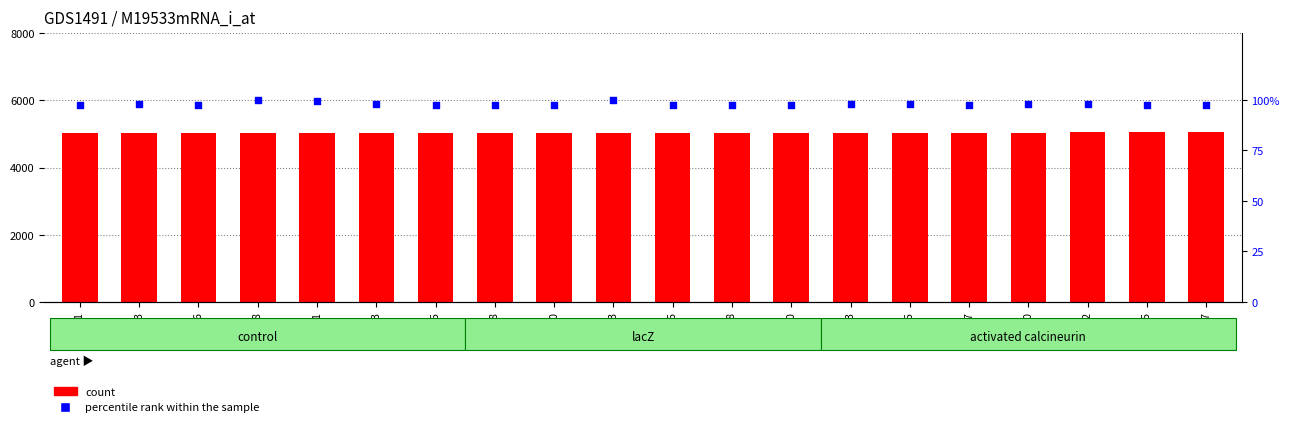

Is the value of percentile rank within the sample at 00:45 greater than the value of count at 00:47?

No